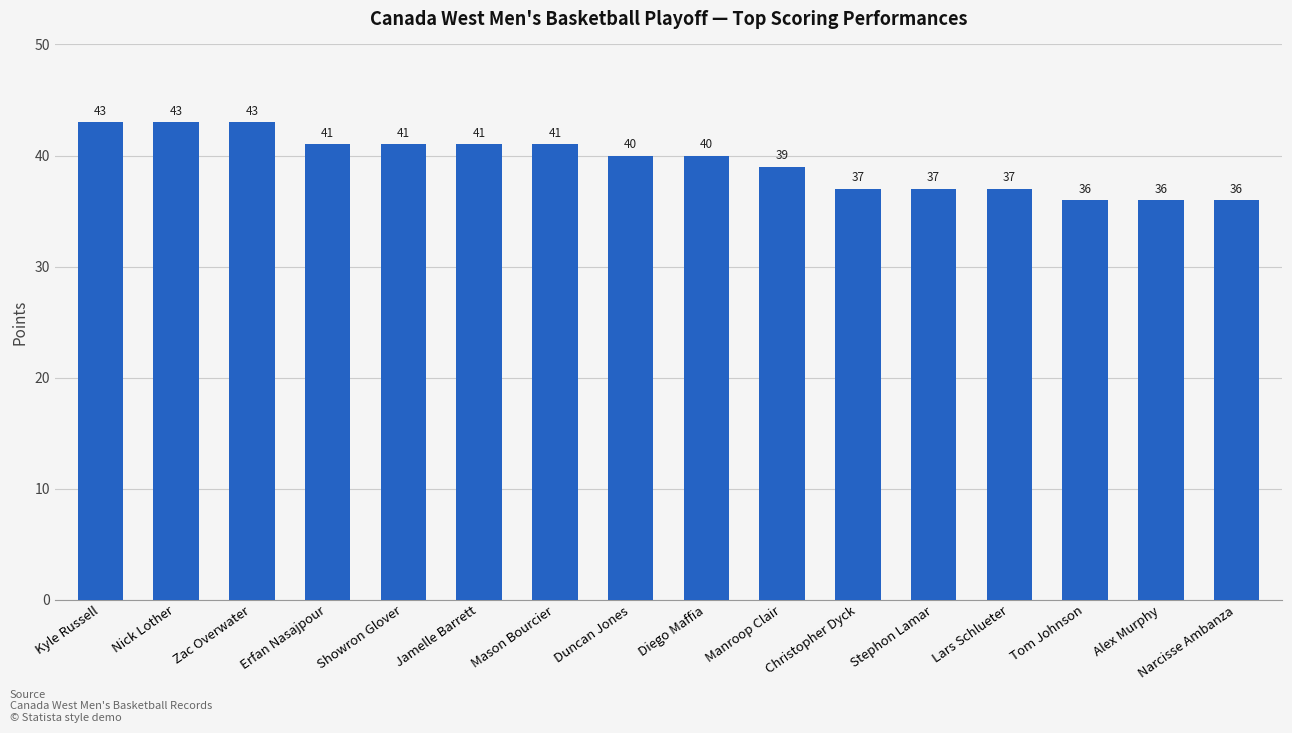

What is the difference between the values at Nick Lother and Lars Schlueter?

6